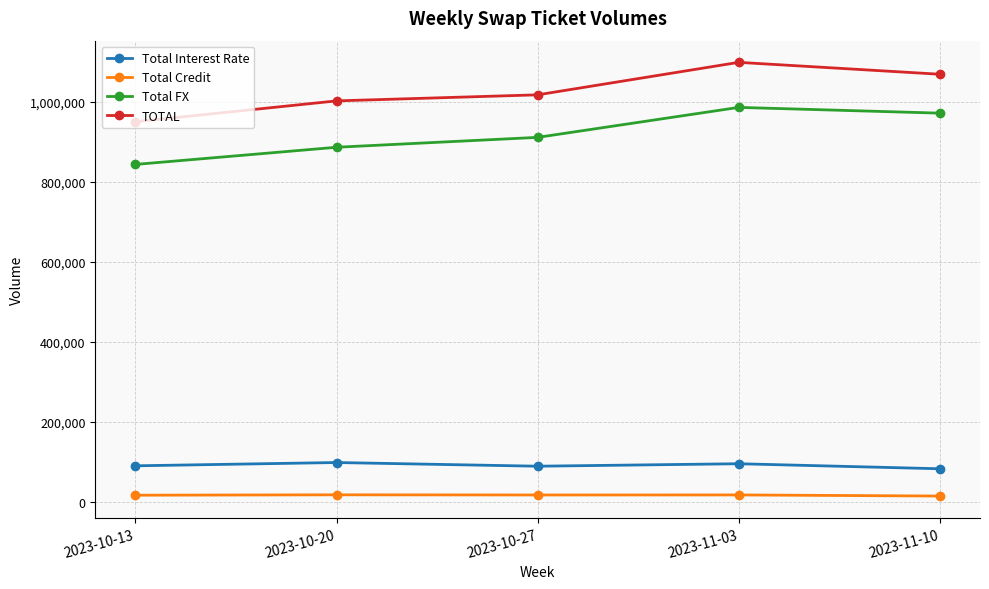

What is the average value of the Total FX series?

919513